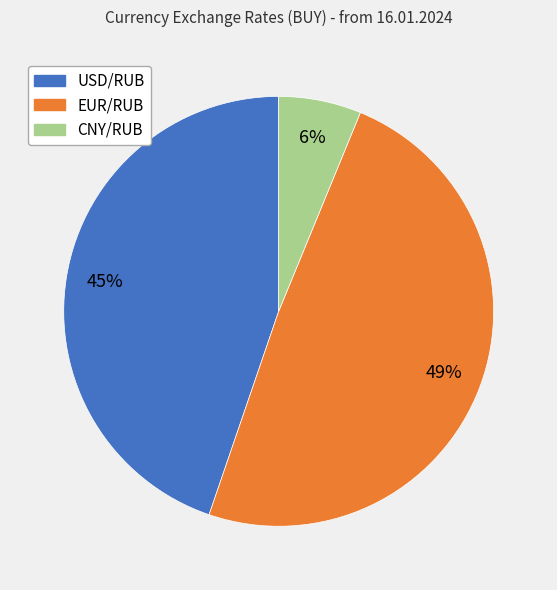

Approximately how many times larger is the value at USD/RUB compared to EUR/RUB?

0.9